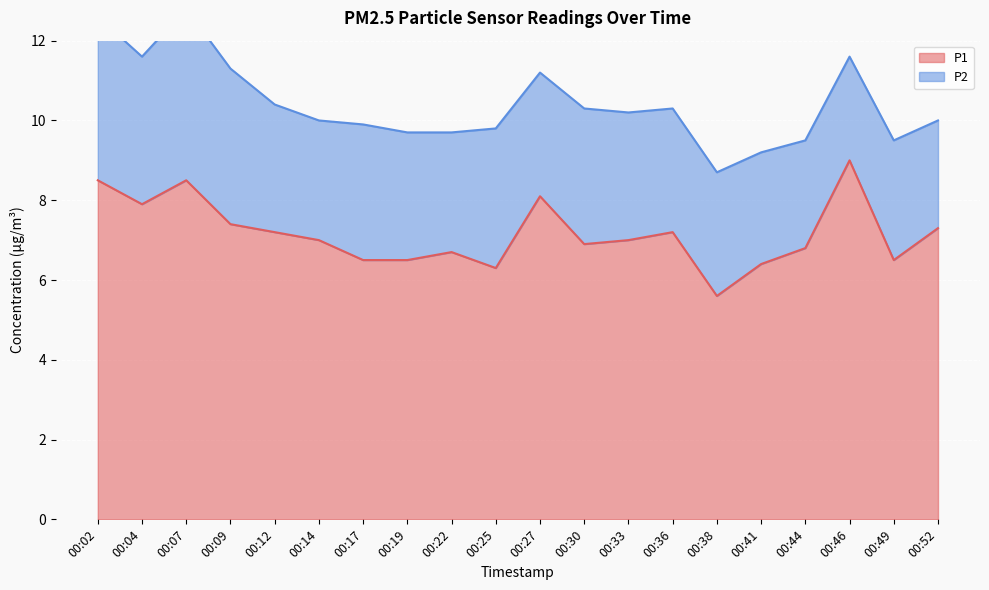

What is the minimum value shown in the chart?

5.6